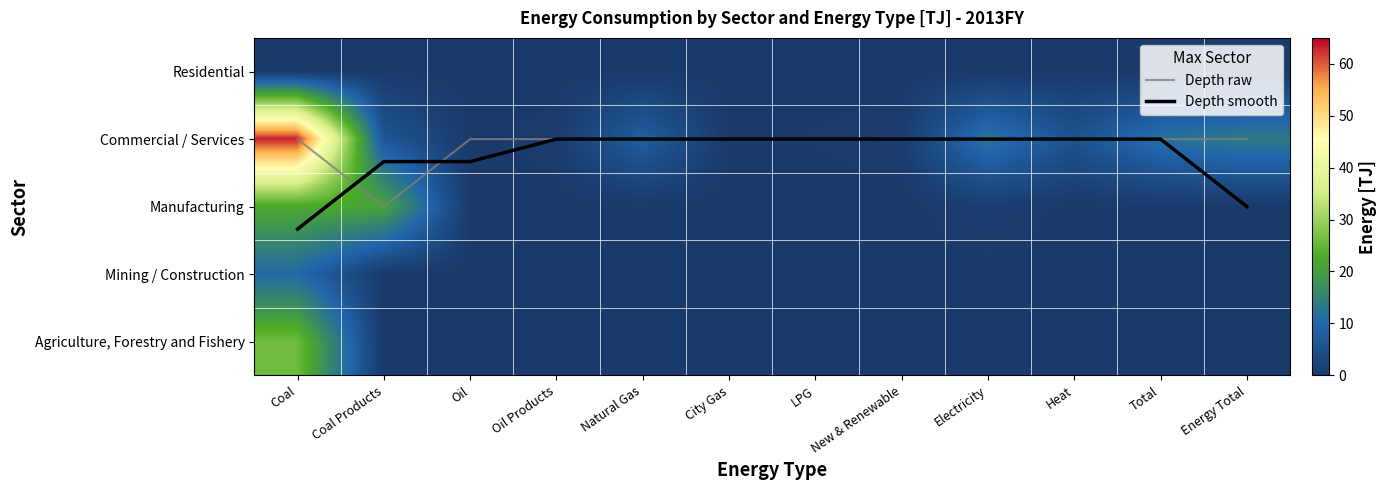

The Commercial / Services series shows 0.1 at Oil Products. True or false?

False